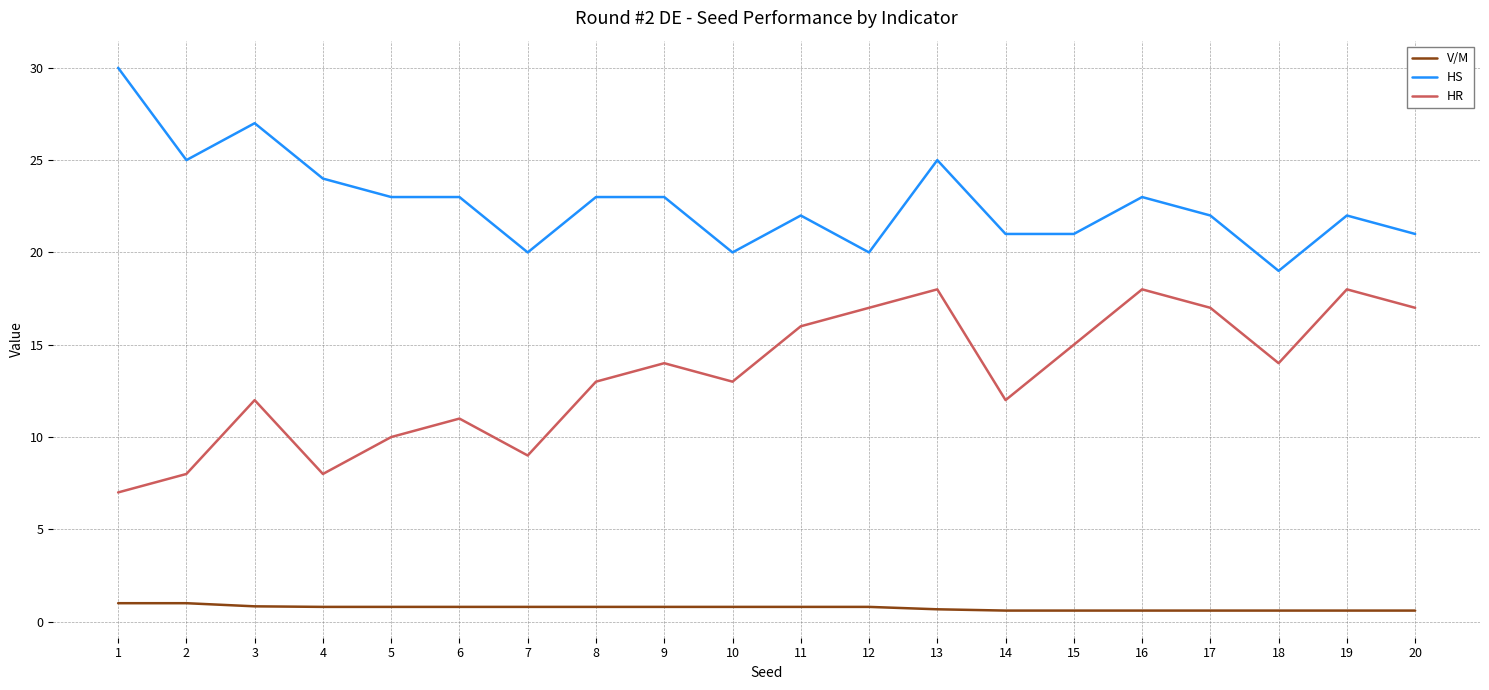

Is the value of HR at 2 greater than the value of HS at 11?

No